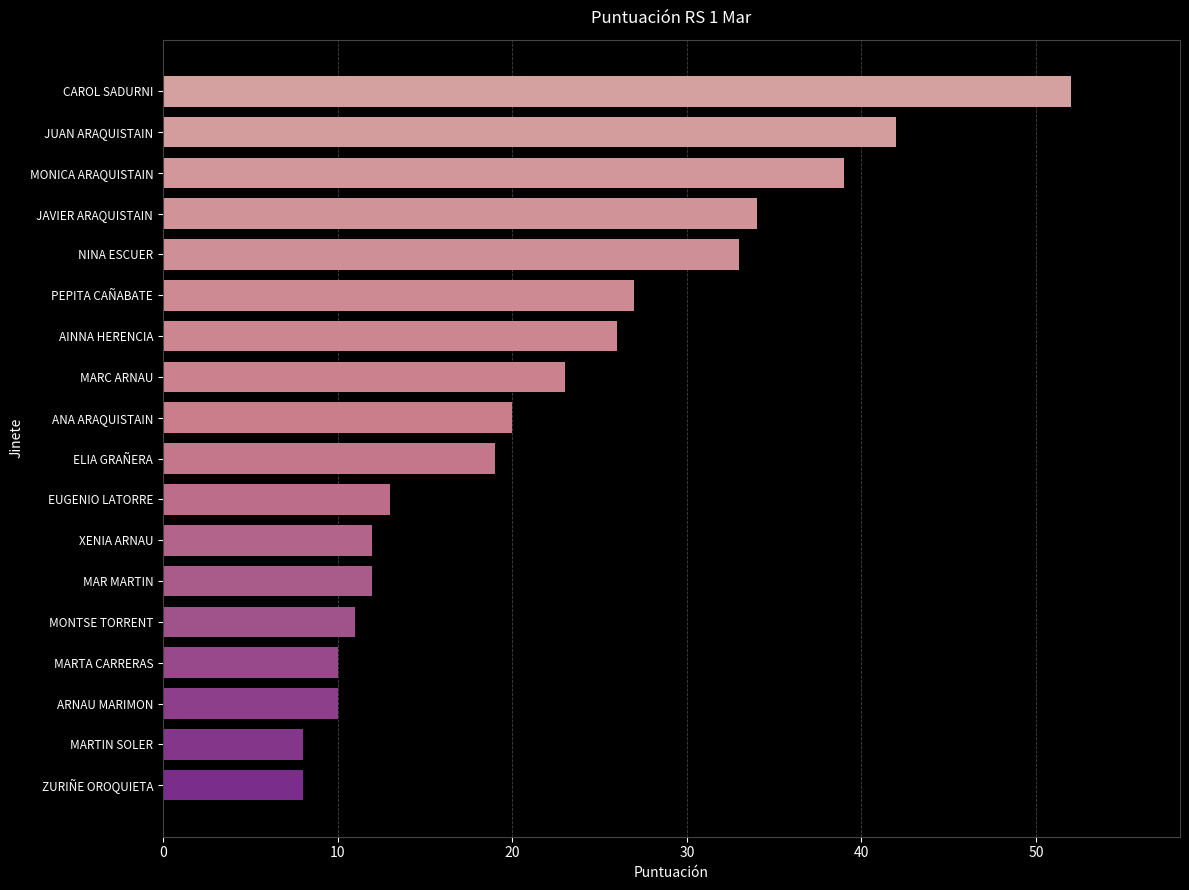

How many distinct data groups are displayed?

1